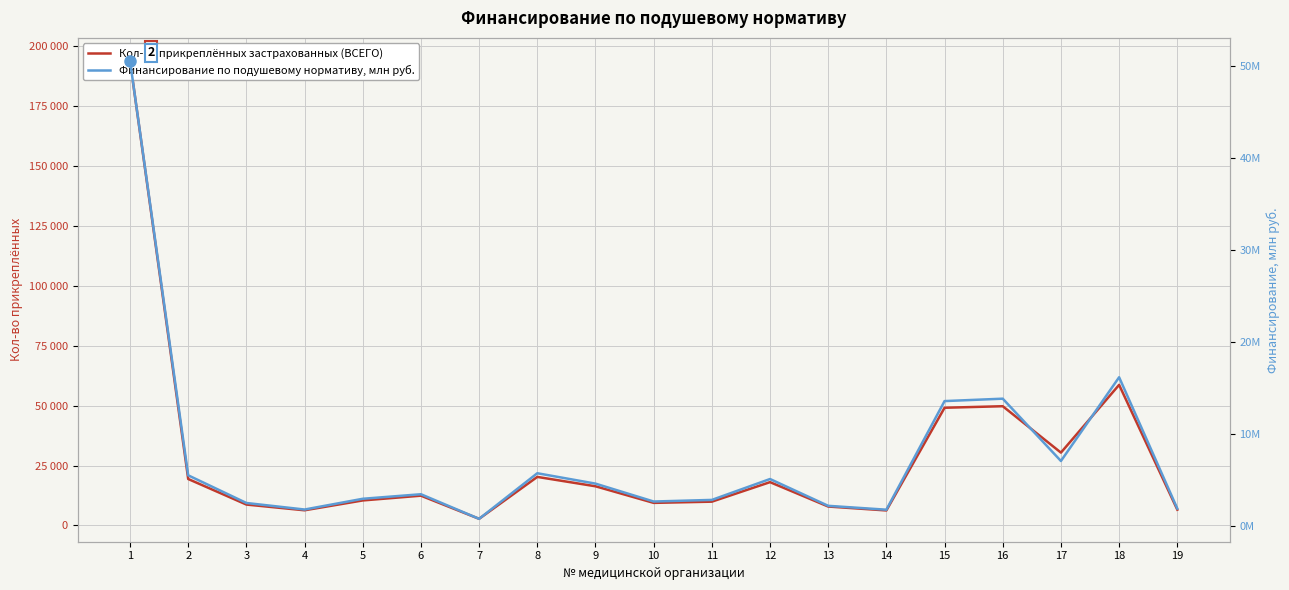

Rank the series at 15 from lowest to highest value.

Финансирование по подушевому нормативу, млн руб., Кол-во прикреплённых застрахованных (ВСЕГО)